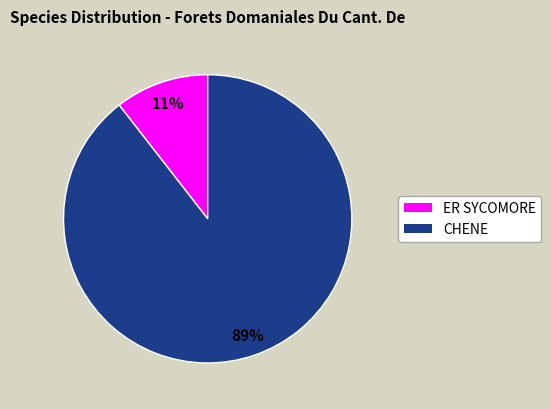

To the nearest percent, what is the average slice percentage?

50%